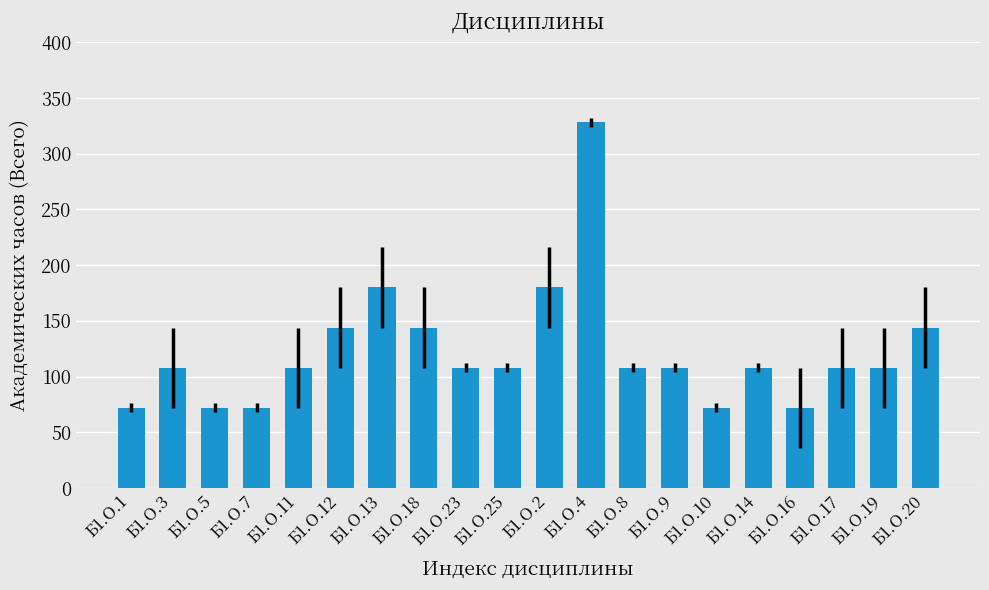

How many values are between 108 and 144?

12